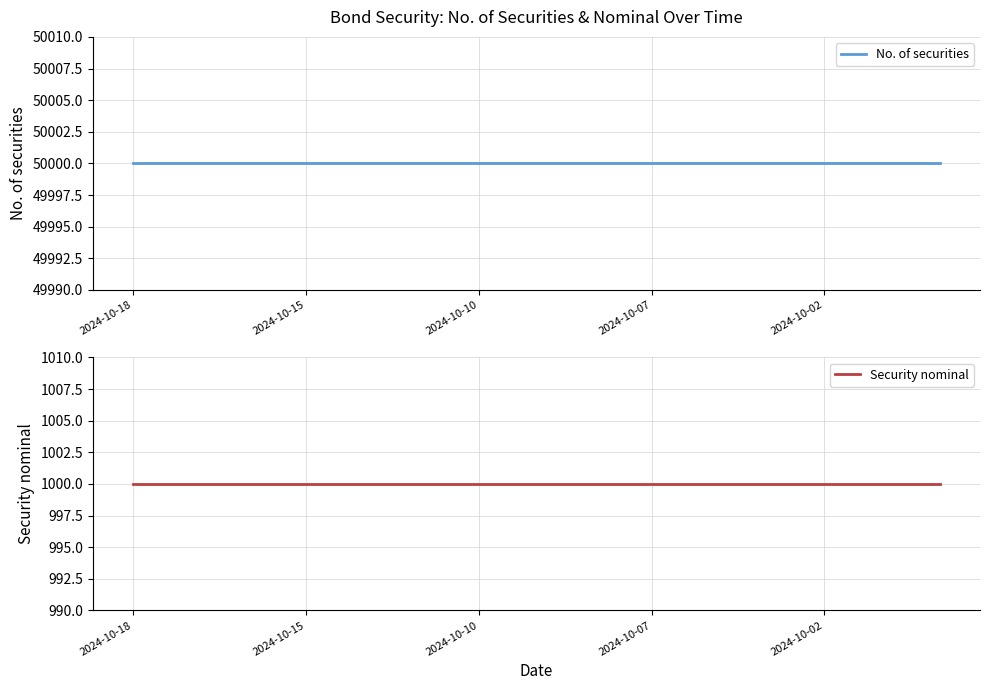

At how many categories does at least one series exceed 34226?

15